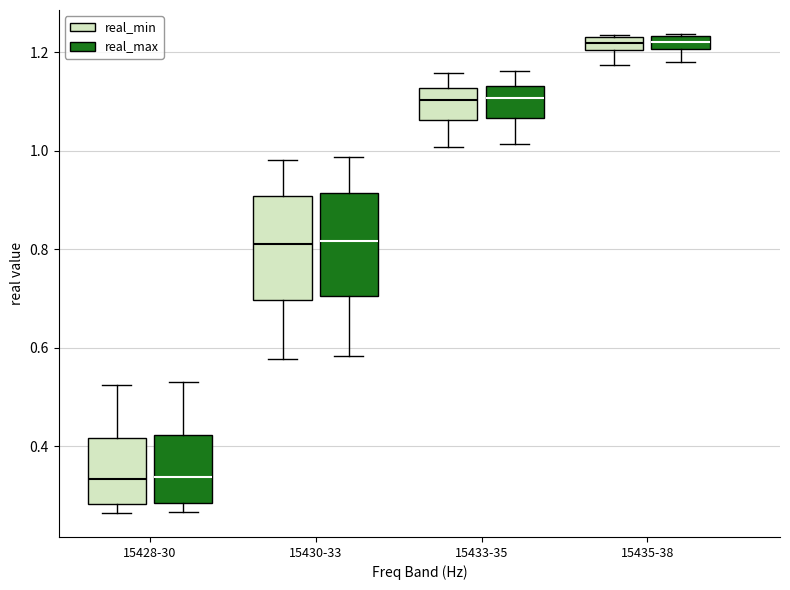

Where is the upper edge of the box for 15435-38 (real_min) on the y-axis? The values are not printed on the chart, so give them approximately, as read against the axis.

1.24